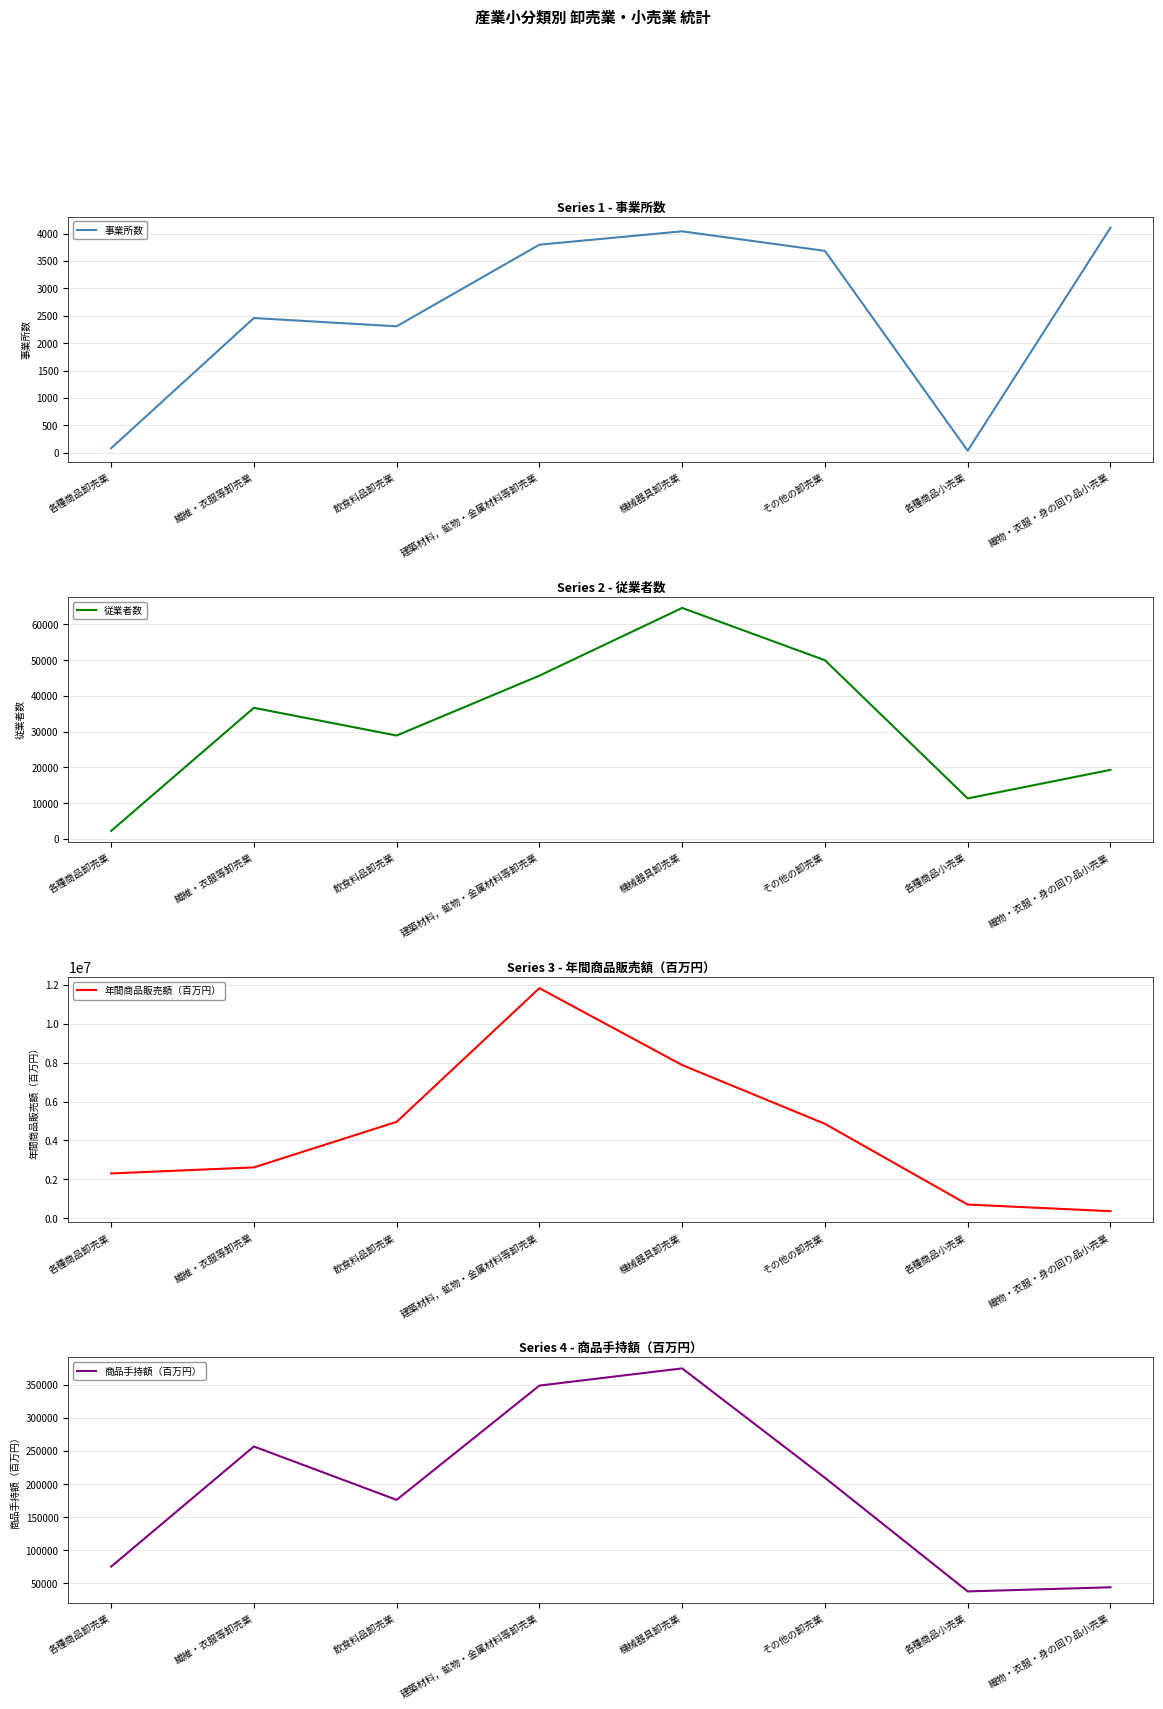

What is the minimum value shown in the chart?

36